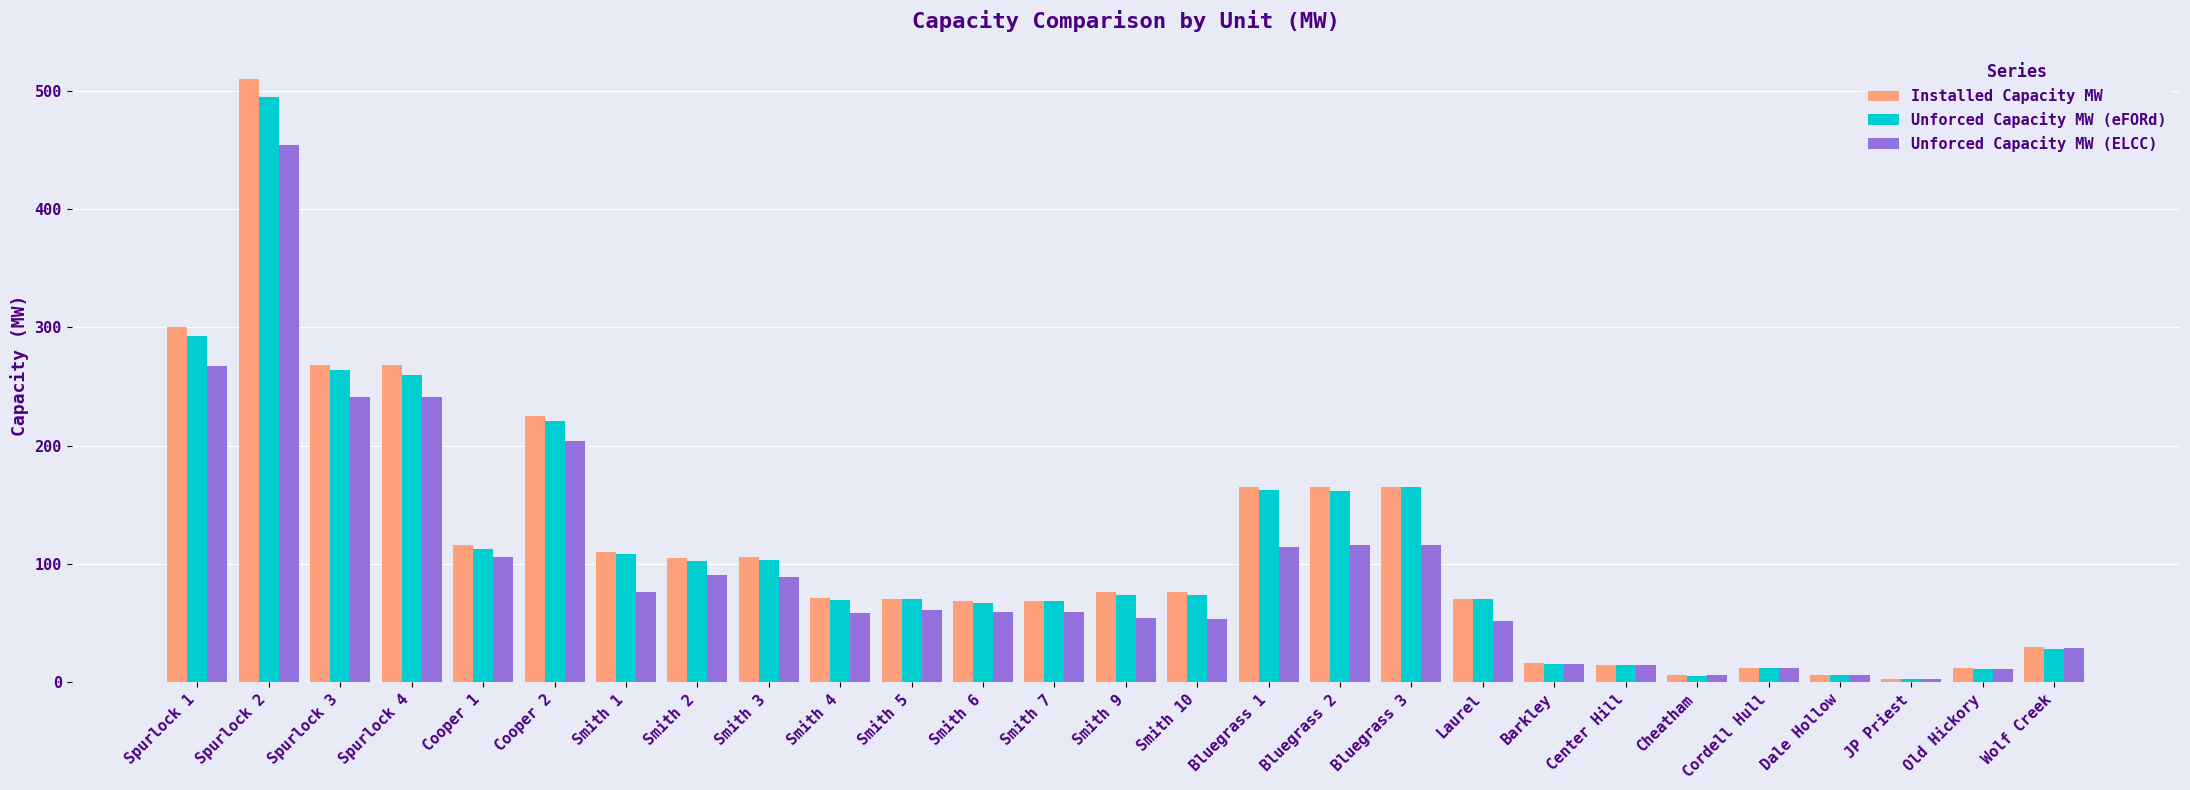

At which category is the sum across all series the highest?

Spurlock 2